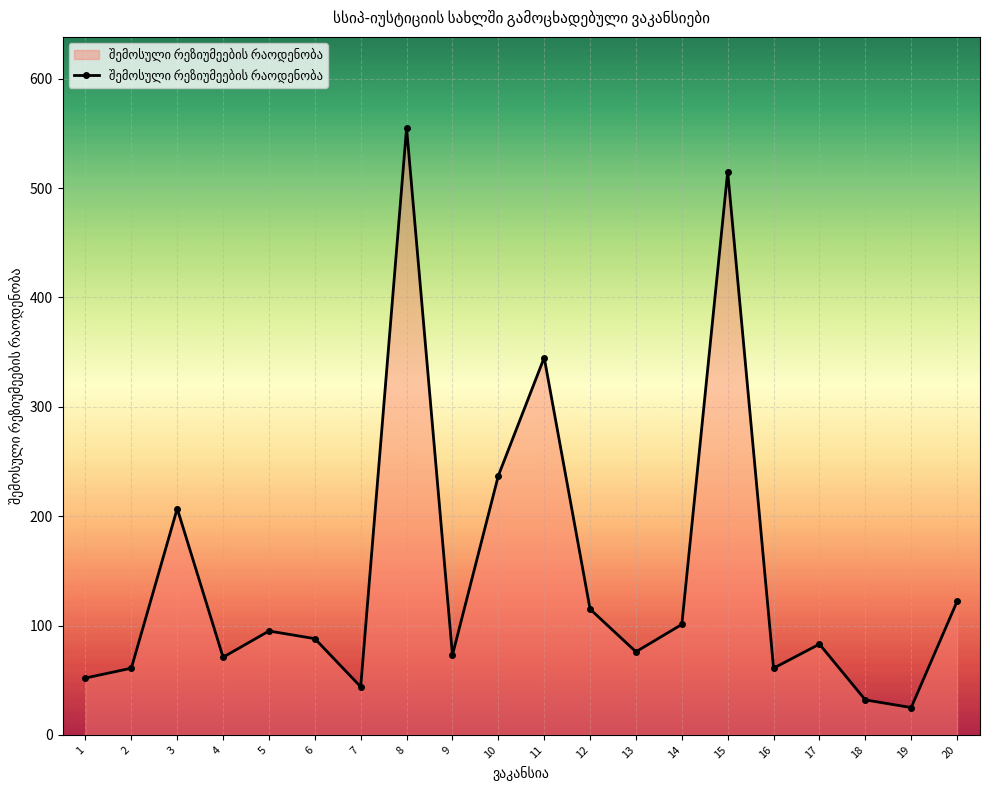

How many interior local valleys (lower than both neighbors) does the data have?

6